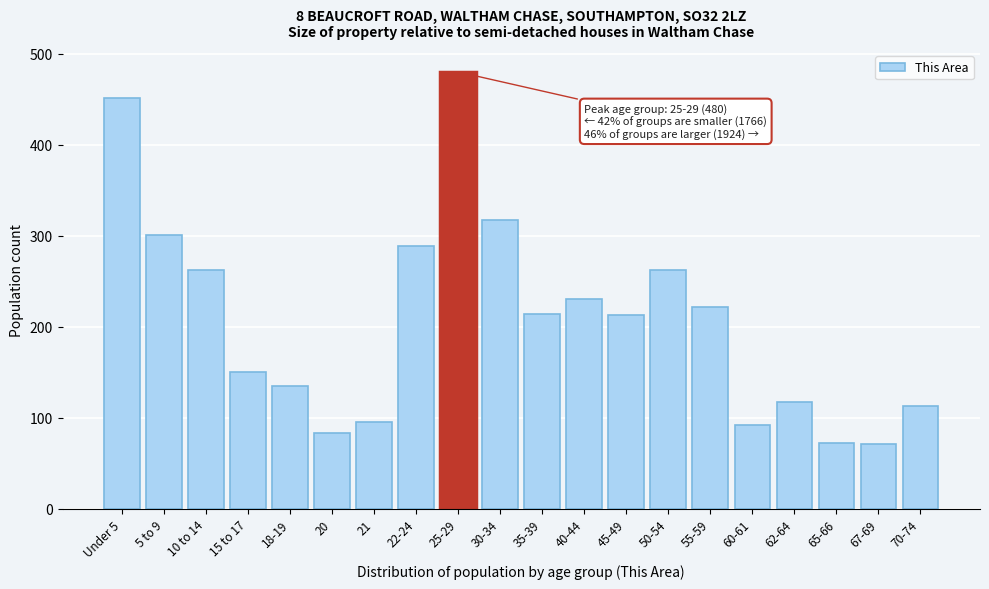

What is the change in value from 15 to 17 to 67-69?

-79